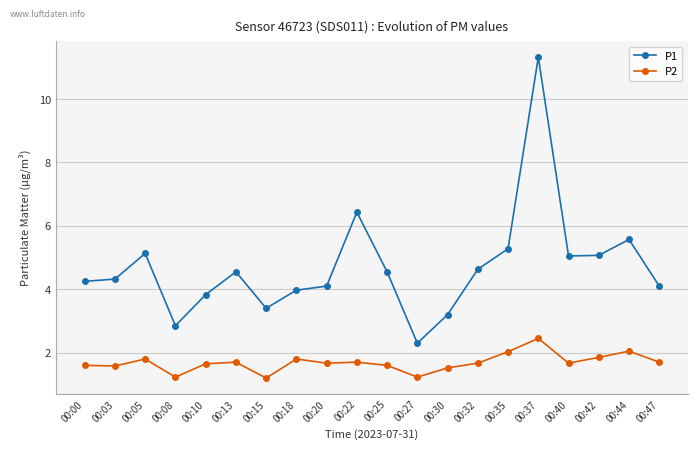

What are all the series names shown in the legend?

P1, P2